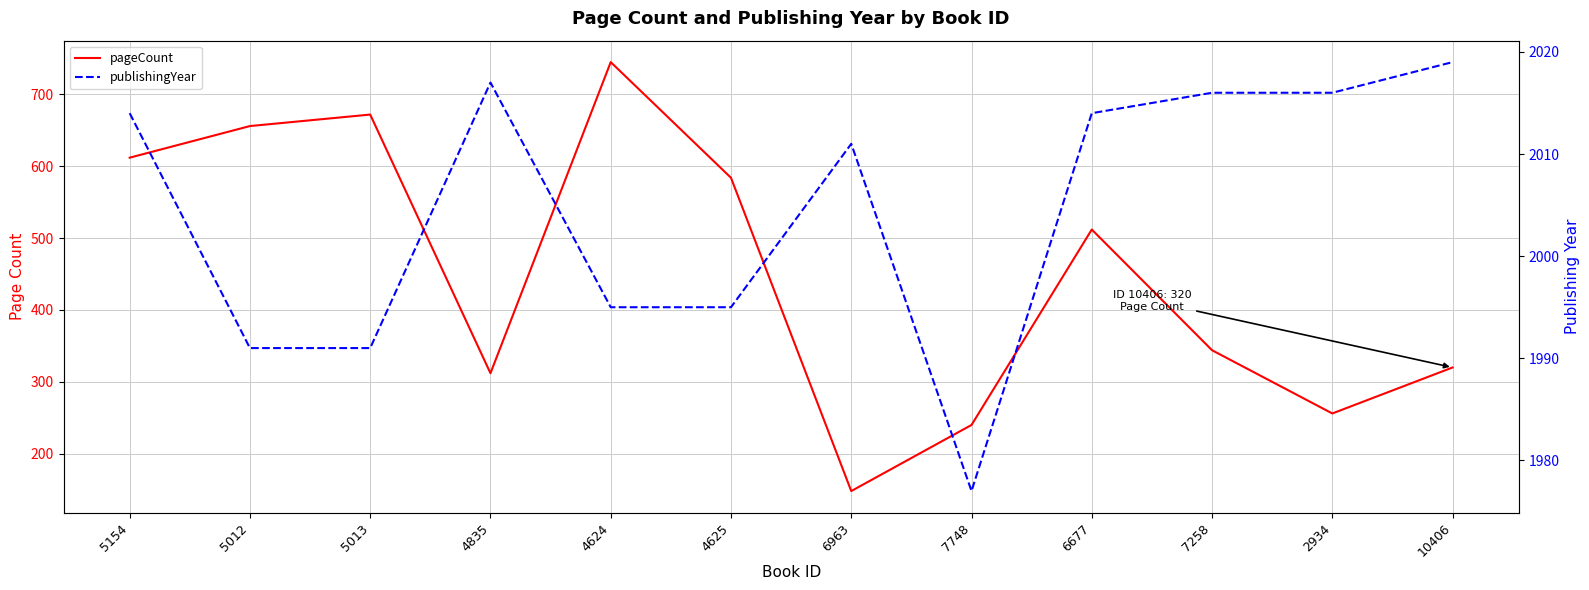

What is the sum of all pageCount values?

5401